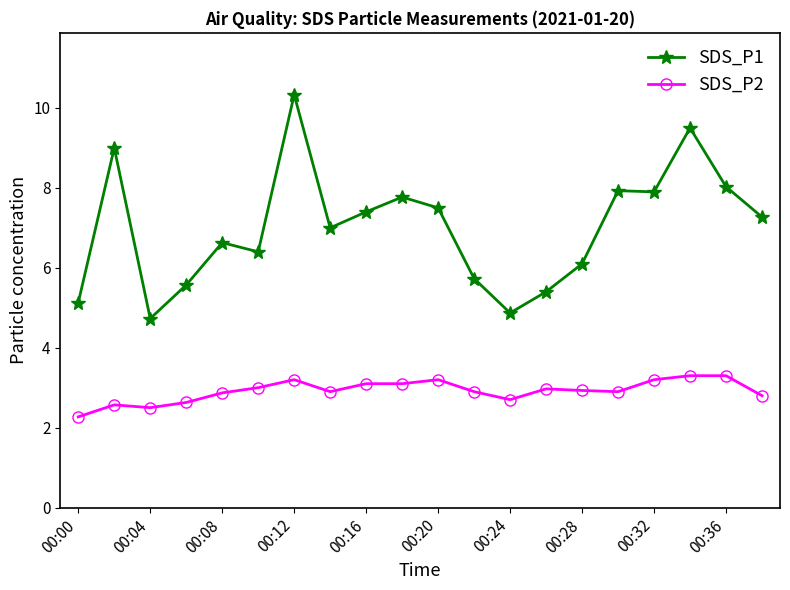

True or false: SDS_P1 and SDS_P2 cross at least once.

False